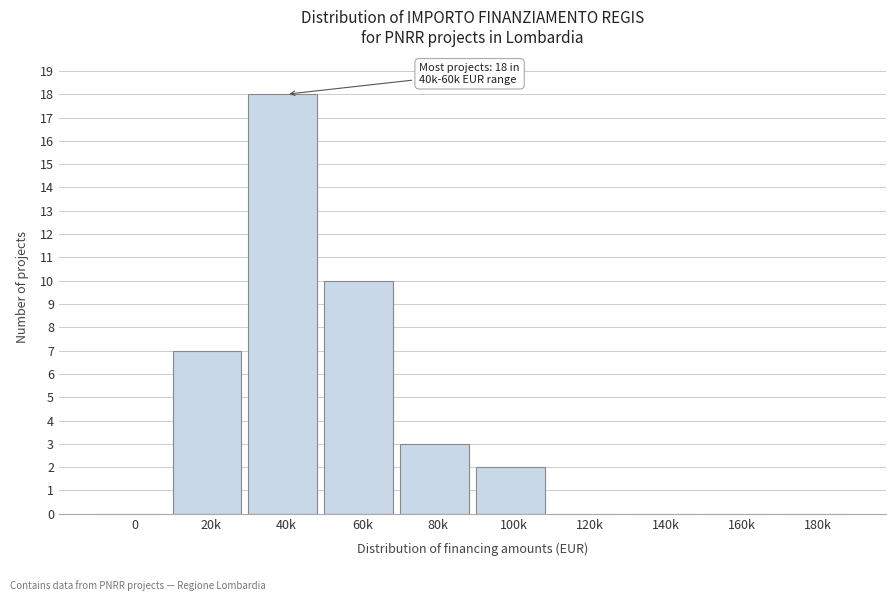

Reading left to right, extract all data points from this chart.

0=0	20k=7	40k=18	60k=10	80k=3	100k=2	120k=0	140k=0	160k=0	180k=0